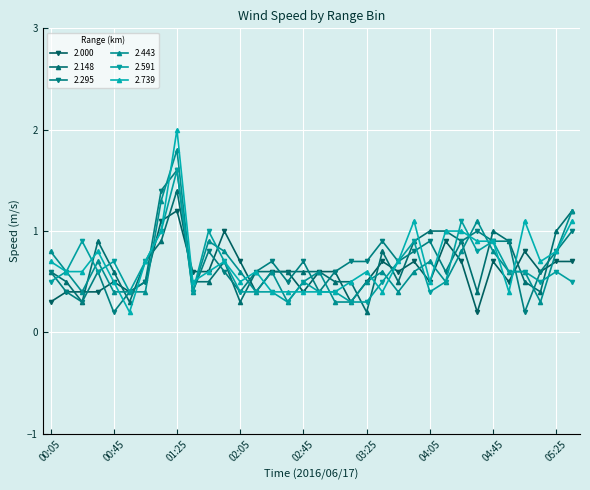

Which series has the widest spread of values?

2.739